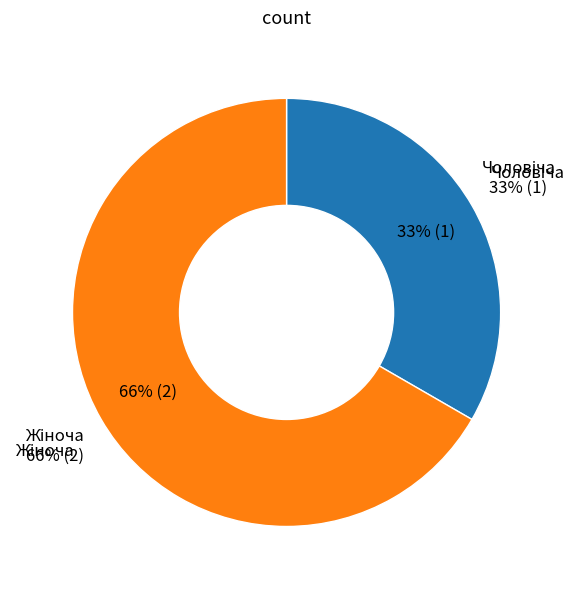

How many segments does this pie chart have?

2